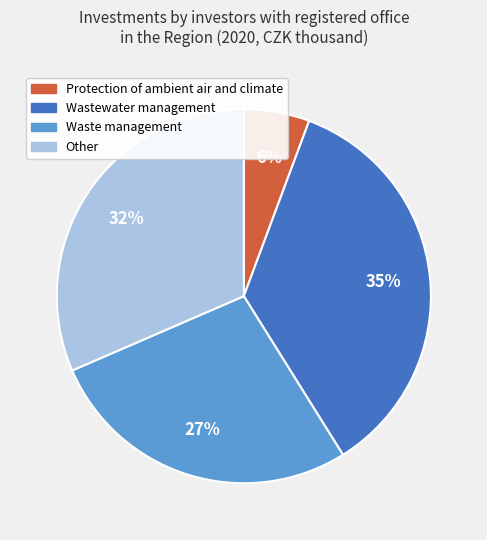

Does Protection of ambient air and climate represent more than half of the total?

No